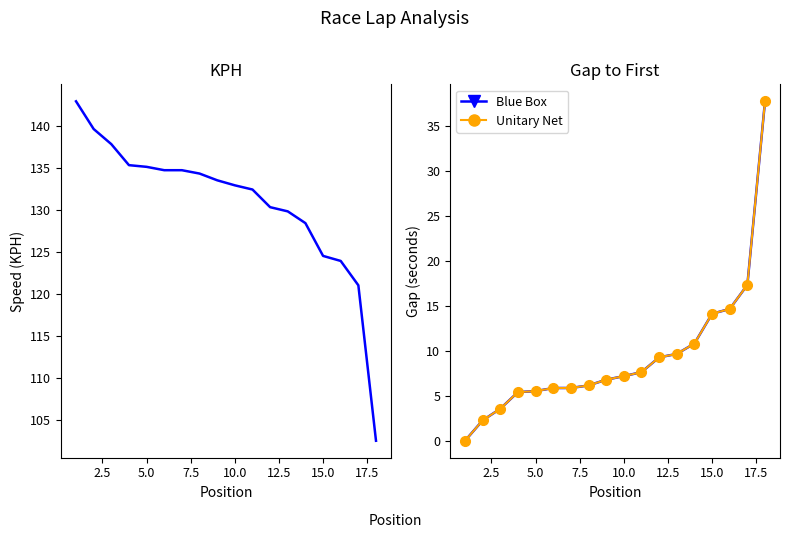

How many data points in Unitary Net are less than 7?

9